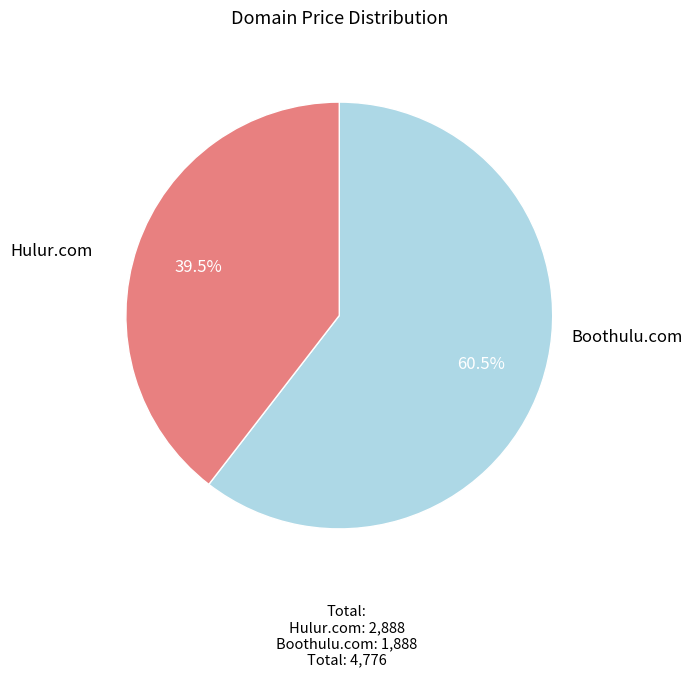

Does any single category account for the majority?

Yes